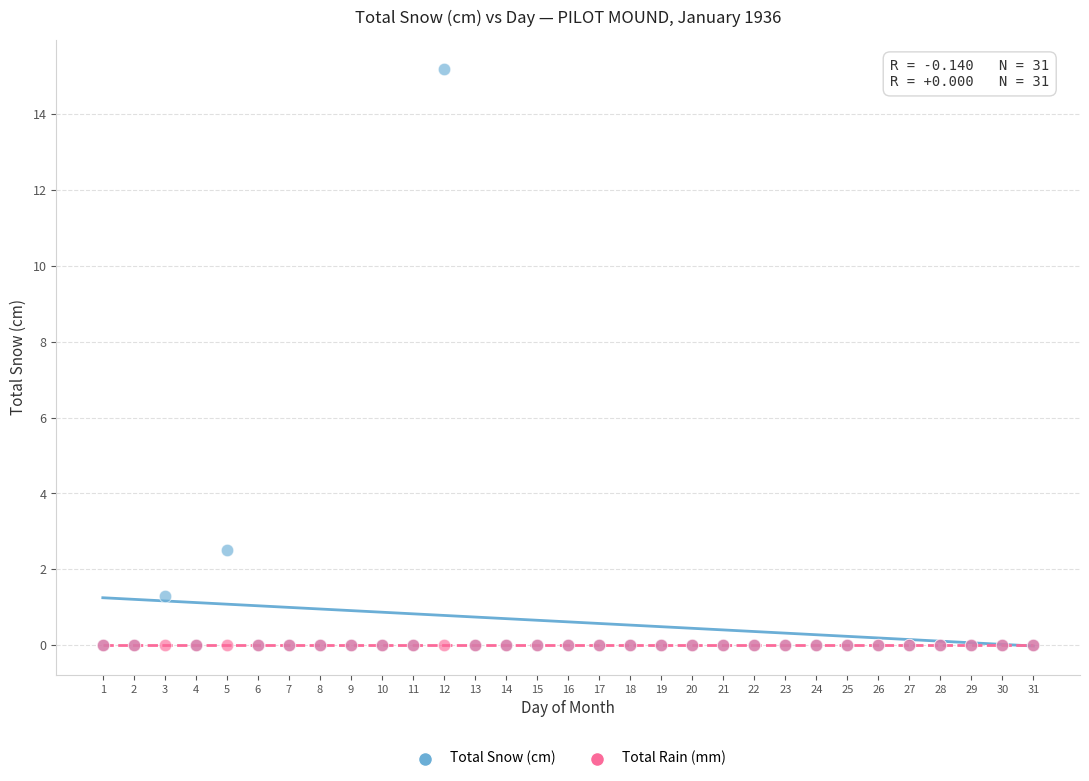

Across all series, what Y value is closest to 7?

2.5